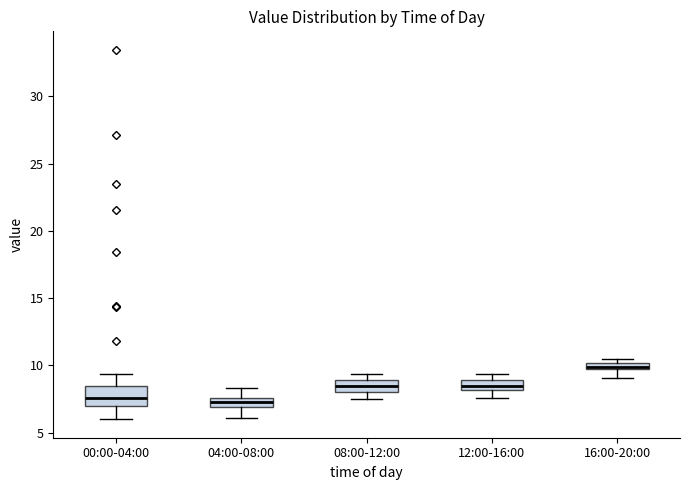

Comparing the boxes themselves (not the whiskers), which one is the tallest?

00:00-04:00